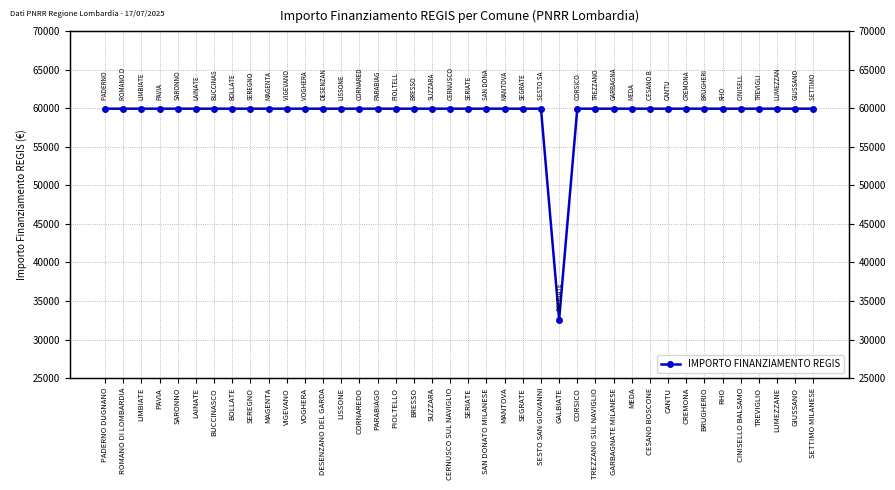

Rank the categories by value from highest to lowest.

PADERNO DUGNANO, ROMANO DI LOMBARDIA, LIMBIATE, PAVIA, SARONNO, LAINATE, BUCCINASCO, BOLLATE, SEREGNO, MAGENTA, VIGEVANO, VOGHERA, DESENZANO DEL GARDA, LISSONE, CORNAREDO, PARABIAGO, PIOLTELLO, BRESSO, SUZZARA, CERNUSCO SUL NAVIGLIO, SERIATE, SAN DONATO MILANESE, MANTOVA, SEGRATE, SESTO SAN GIOVANNI, CORSICO, TREZZANO SUL NAVIGLIO, GARBAGNATE MILANESE, MEDA, CESANO BOSCONE, CANTU, CREMONA, BRUGHERIO, RHO, CINISELLO BALSAMO, TREVIGLIO, LUMEZZANE, GIUSSANO, SETTIMO MILANESE, GALBIATE